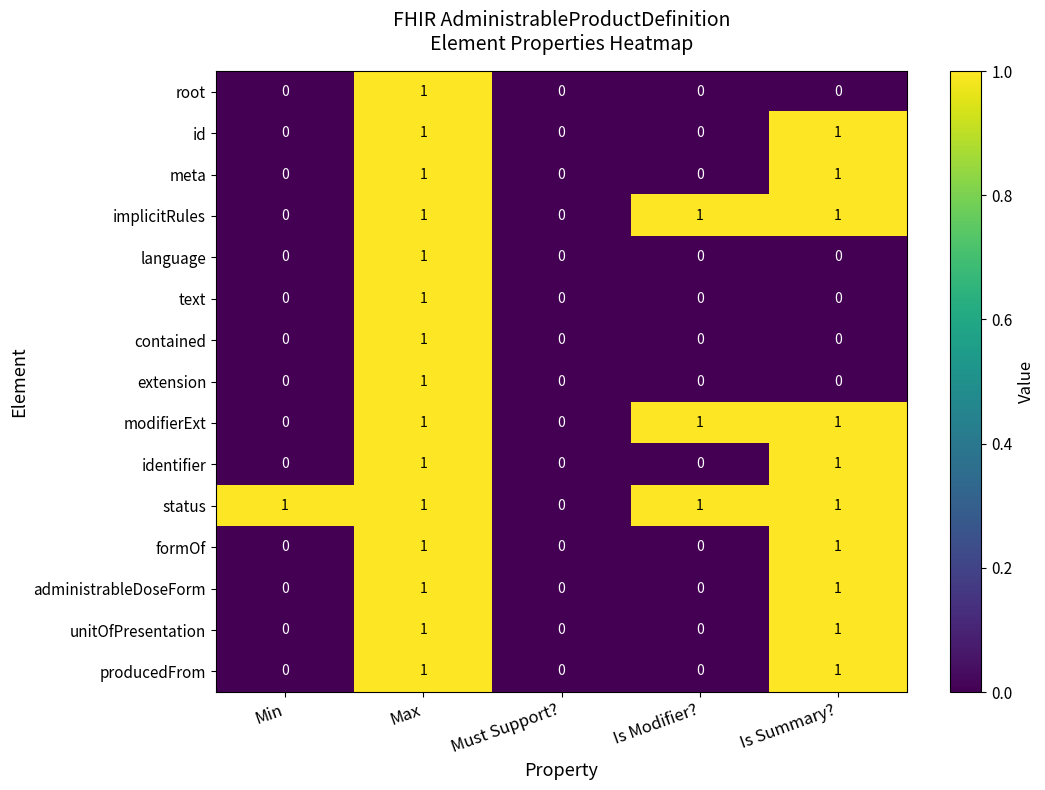

Count the meta values in the range 0 to 1.

5